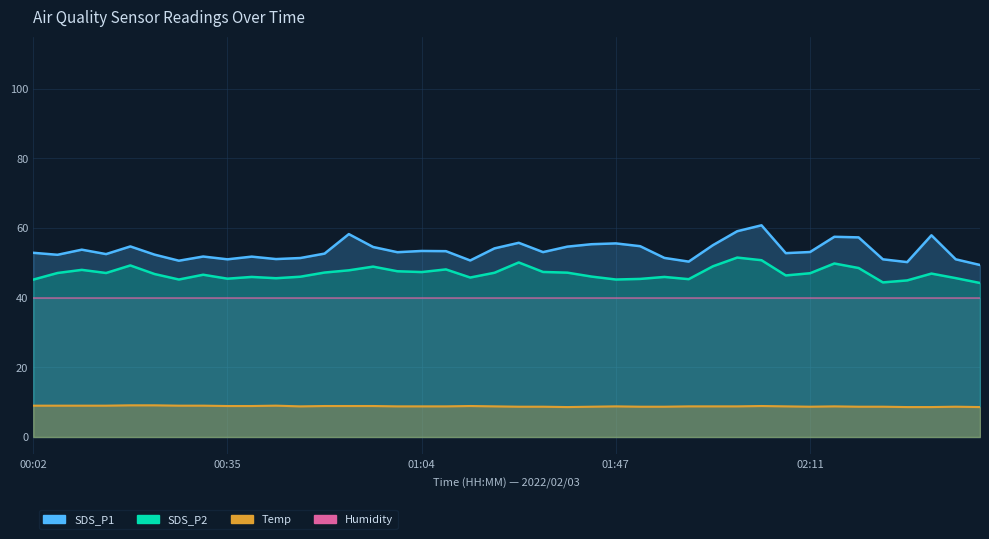

Which series has the largest total across all categories?

SDS_P1